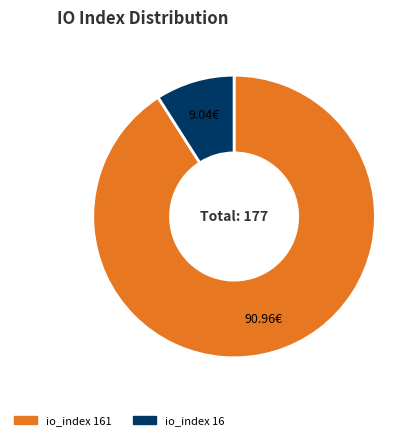

Which slice is the smallest?

io_index 16